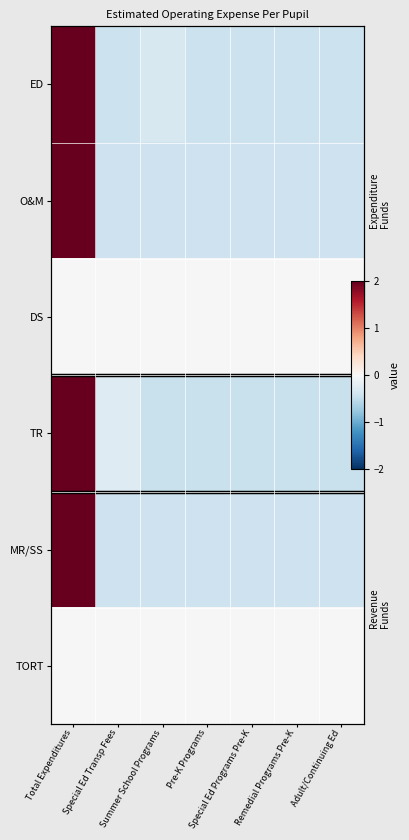

At how many categories does at least one series exceed 1?

1